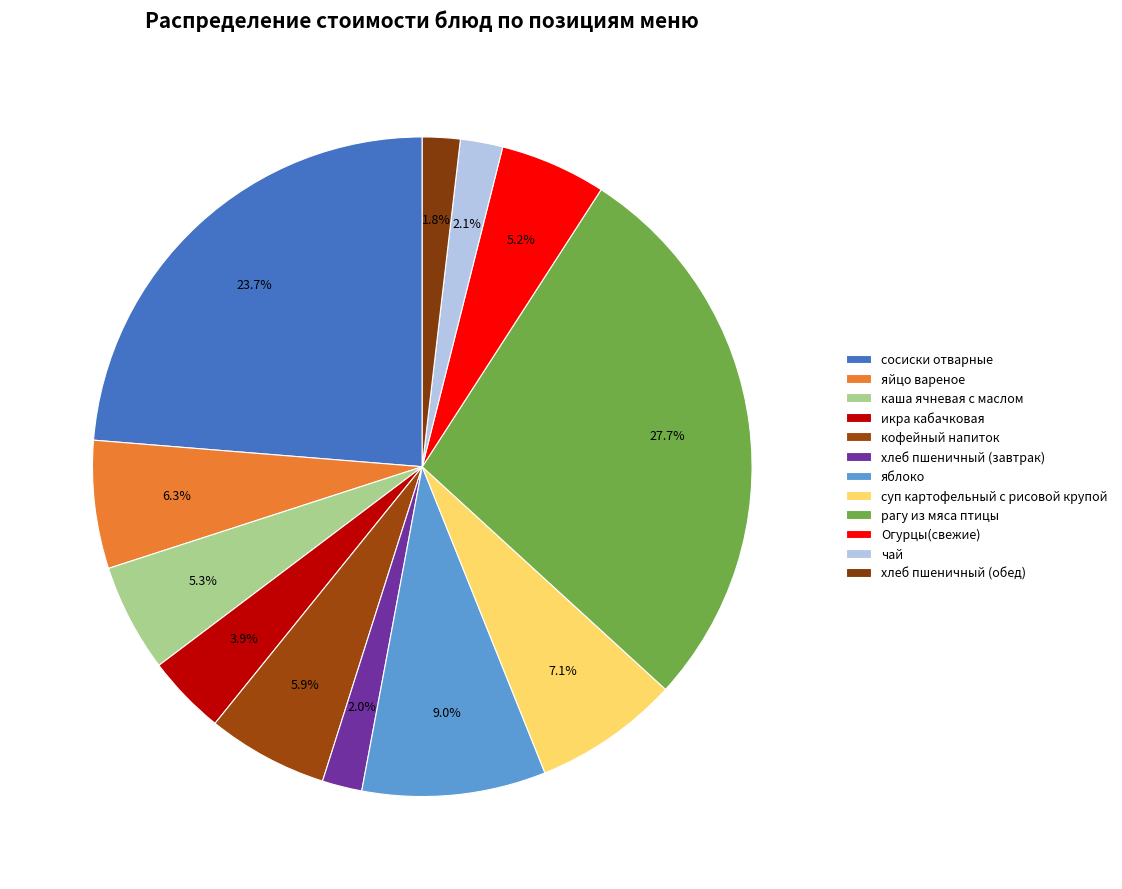

The яблоко slice represents 9% of the pie. True or false?

True